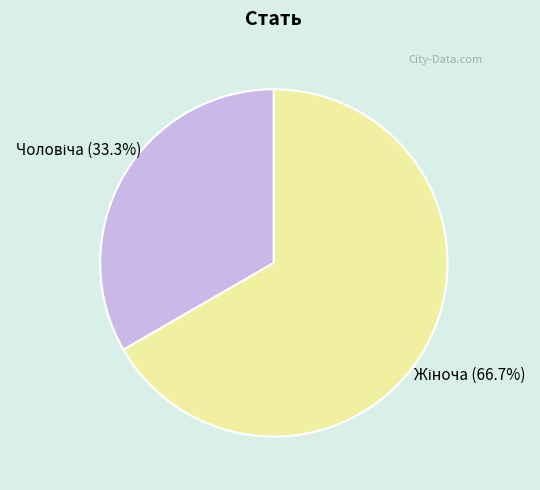

Is there any slice that represents more than half of the pie?

Yes